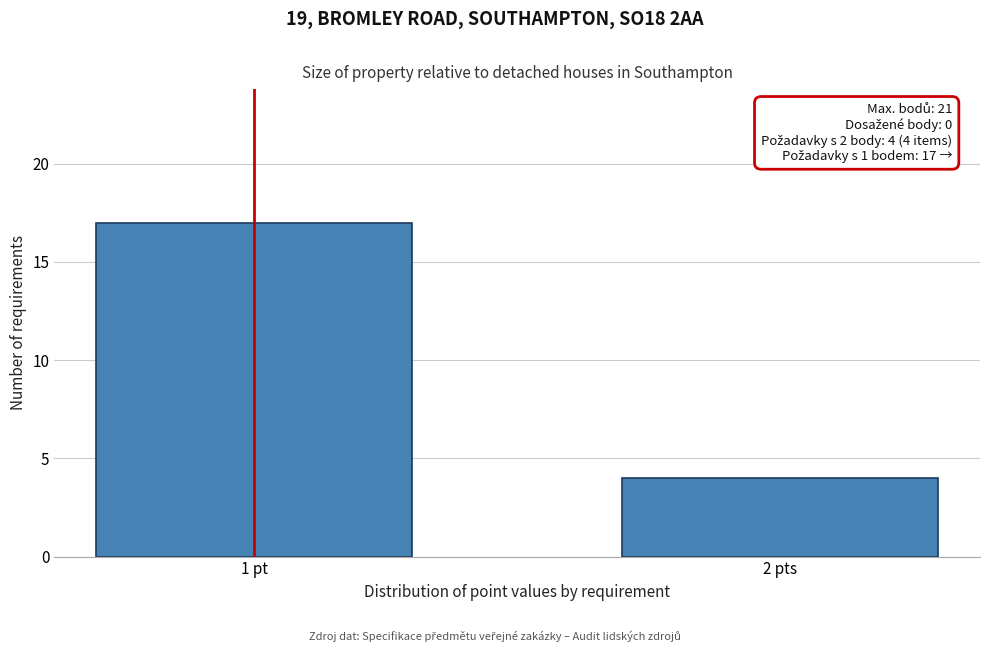

Reading right to left, transcribe all the data shown in this chart.

4	17